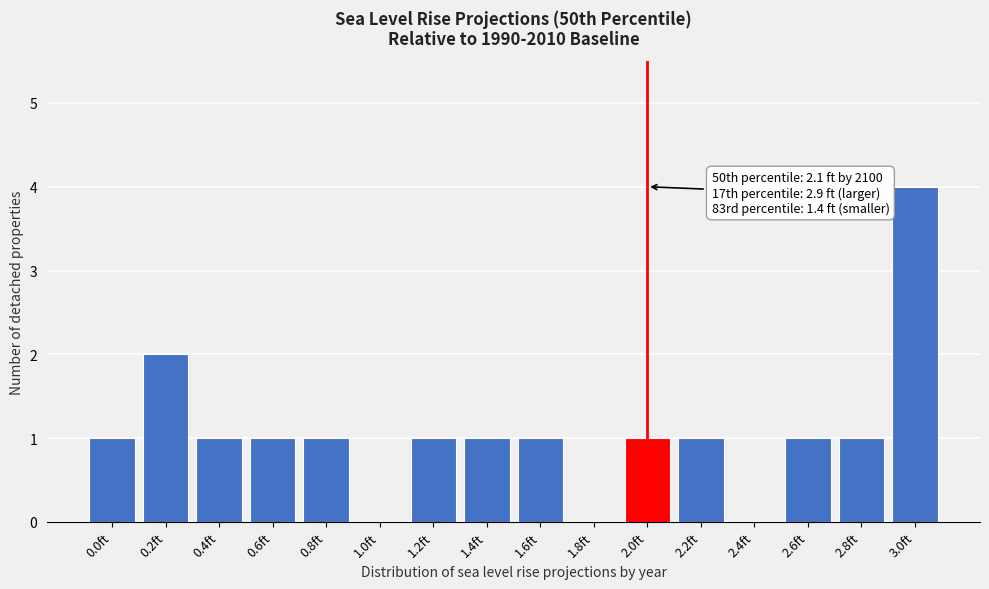

Reading left to right, what are all the values shown in this chart?

0.0ft=1	0.2ft=2	0.4ft=1	0.6ft=1	0.8ft=1	1.0ft=0	1.2ft=1	1.4ft=1	1.6ft=1	1.8ft=0	2.0ft=1	2.2ft=1	2.4ft=0	2.6ft=1	2.8ft=1	3.0ft=4